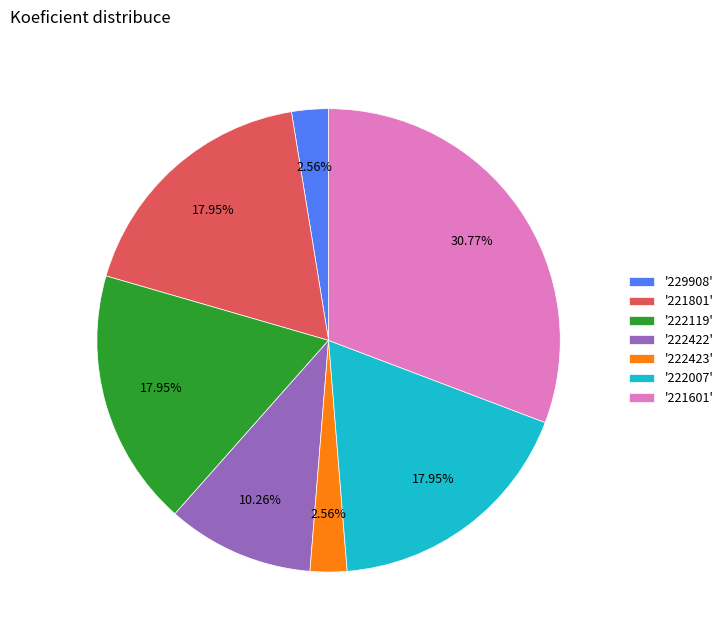

Between '222422' and '222423', which is larger?

'222422'